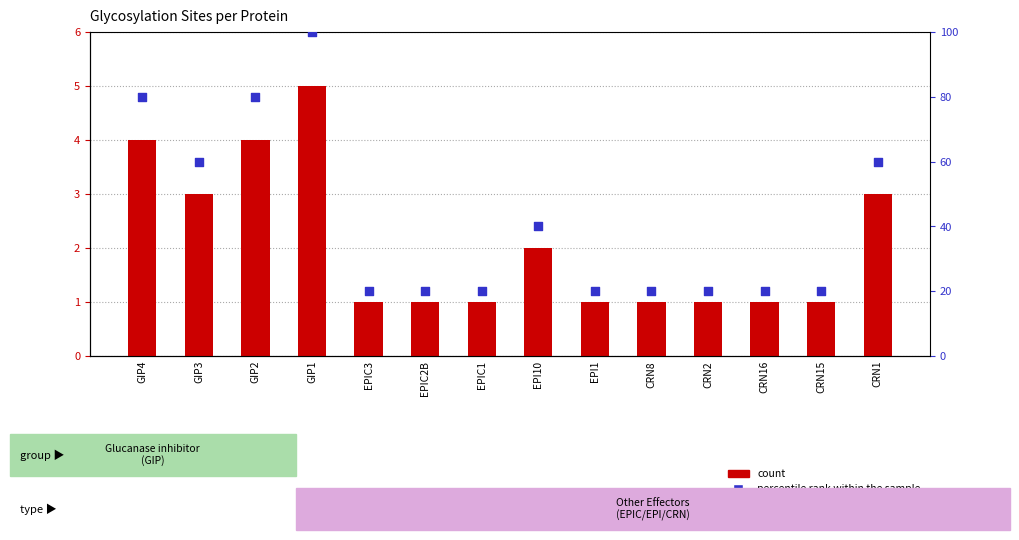

Which series has the largest total across all categories?

percentile rank within the sample